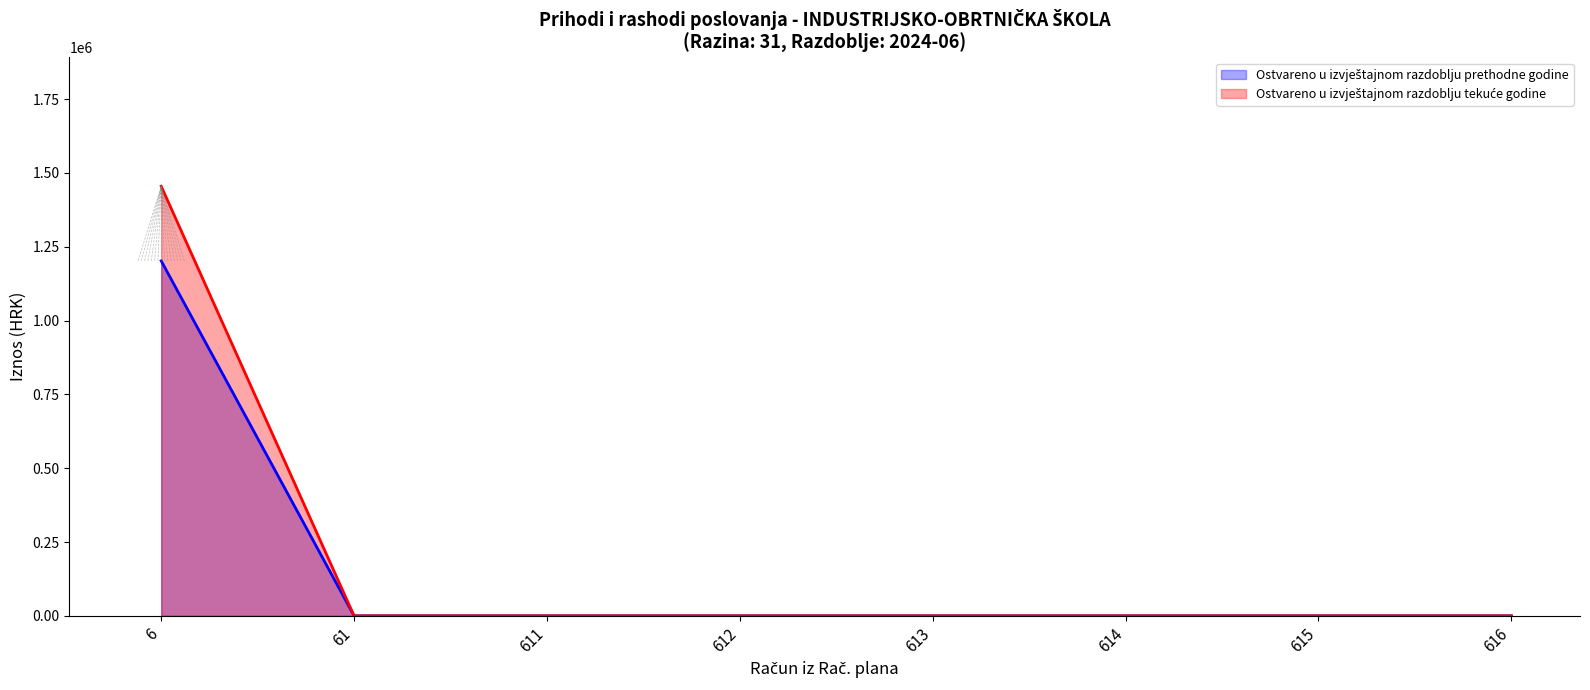

At which category is the sum across all series the highest?

6